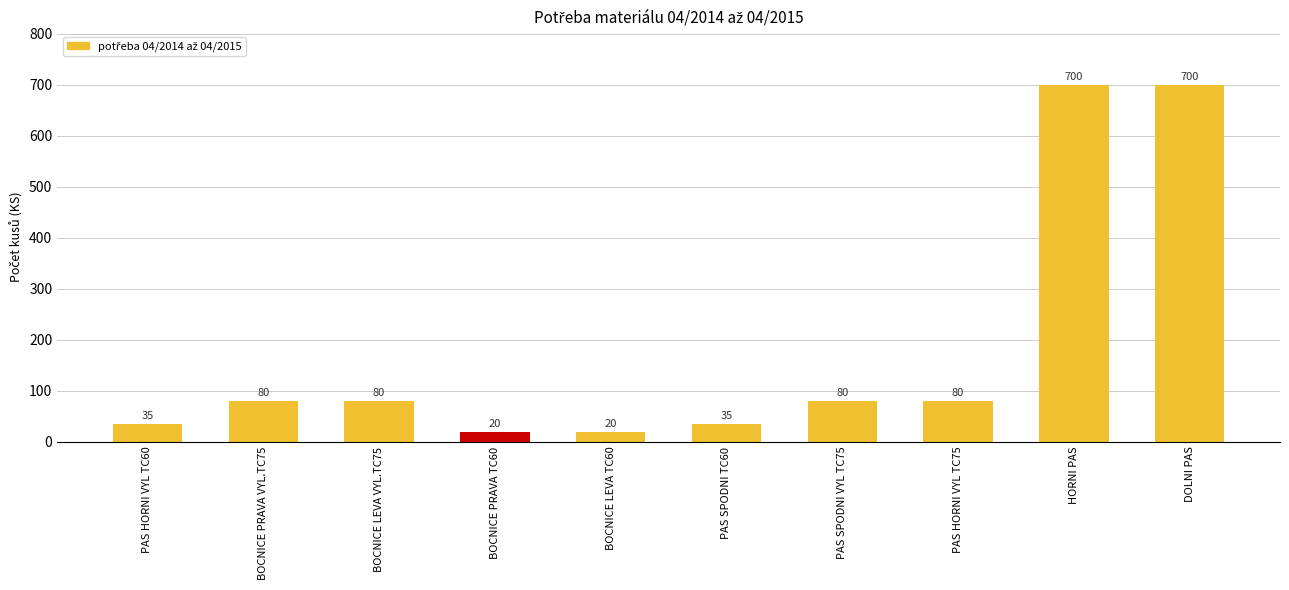

Which has a higher value, HORNI PAS or BOCNICE PRAVA VYL.TC75?

HORNI PAS